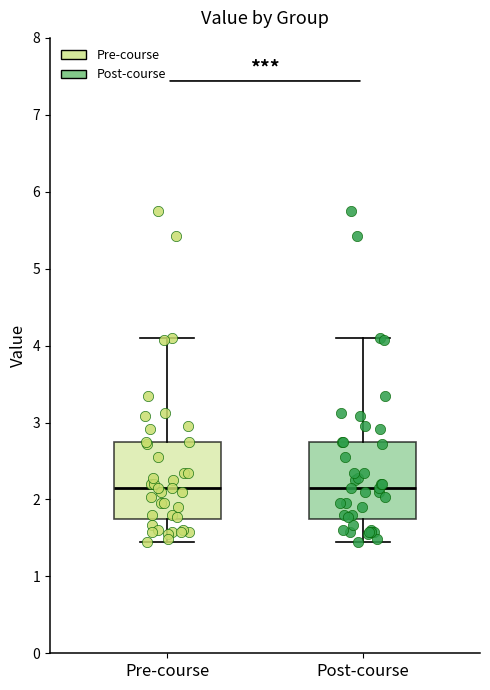

Reading left to right, read every box against the y-axis: the position of its median line, the range the box covers, and the ends of its whiskers. The values are not printed on the chart, so give them approximately, as read against the axis.

Pre-course: median 2.2, box 1.7 to 2.8, whiskers 1.5 to 4.1
Post-course: median 2.2, box 1.7 to 2.8, whiskers 1.5 to 4.1